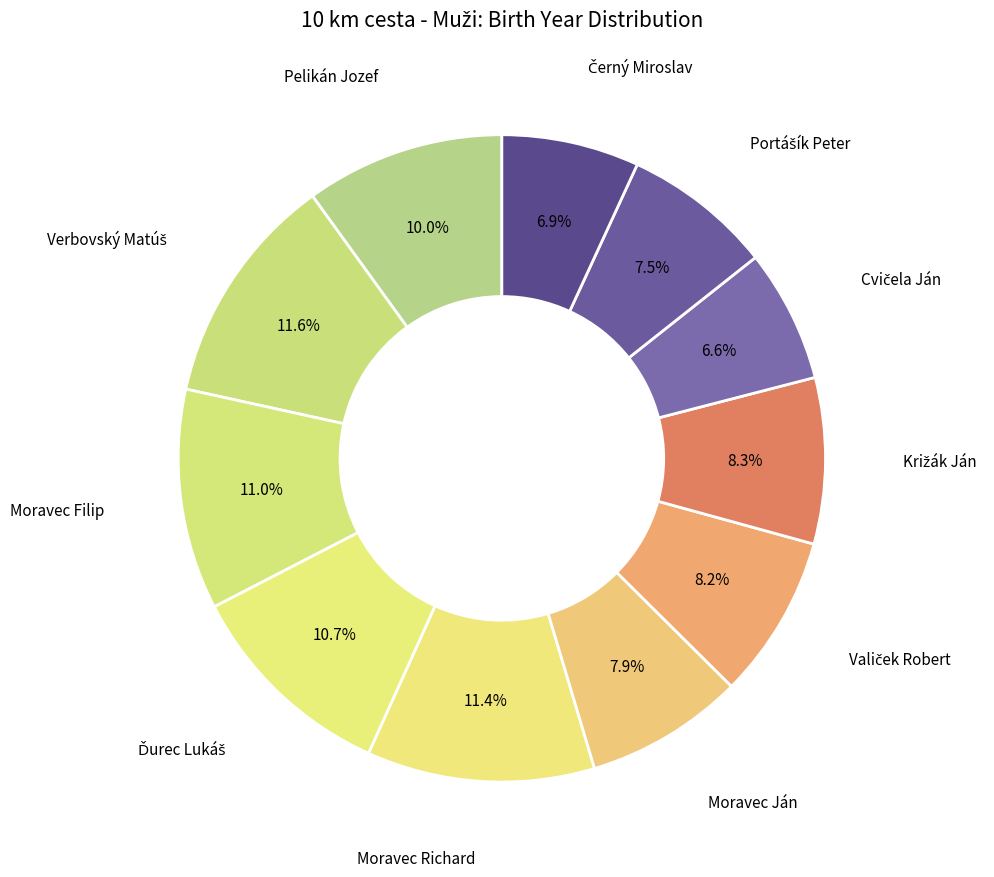

How many segments does this pie chart have?

11